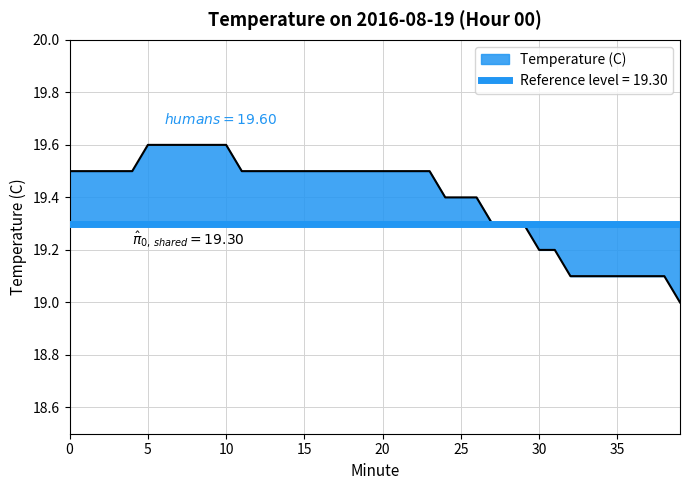

Reading left to right, what are all the values shown in this chart?

19.5	19.5	19.5	19.5	19.5	19.6	19.6	19.6	19.6	19.6	19.6	19.5	19.5	19.5	19.5	19.5	19.5	19.5	19.5	19.5	19.5	19.5	19.5	19.5	19.4	19.4	19.4	19.3	19.3	19.3	19.2	19.2	19.1	19.1	19.1	19.1	19.1	19.1	19.1	19.0